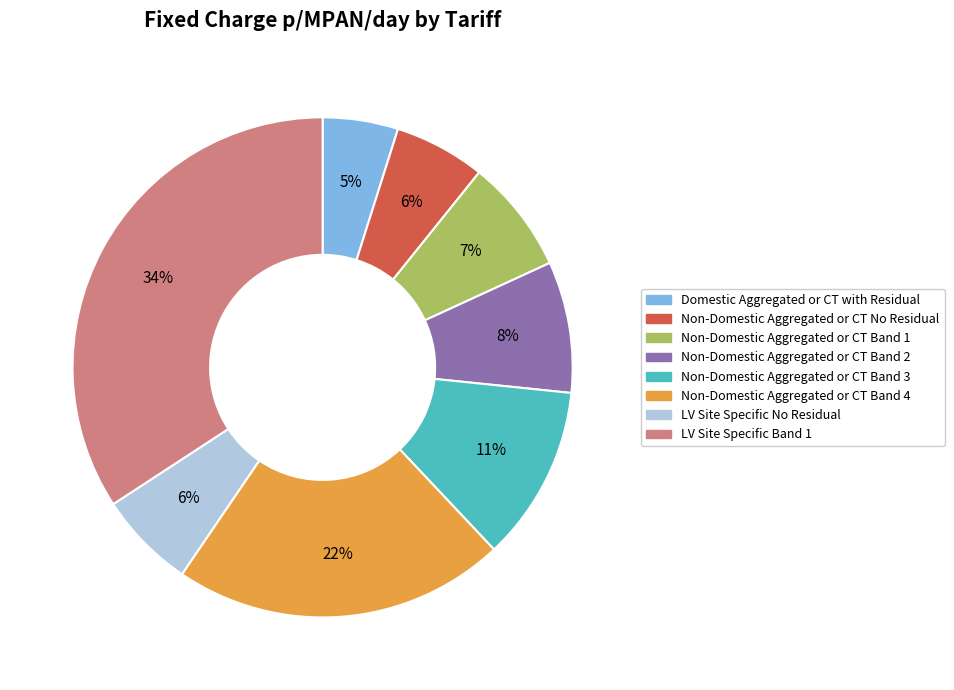

Is it true that Non-Domestic Aggregated or CT Band 3 is 20% of the pie?

False